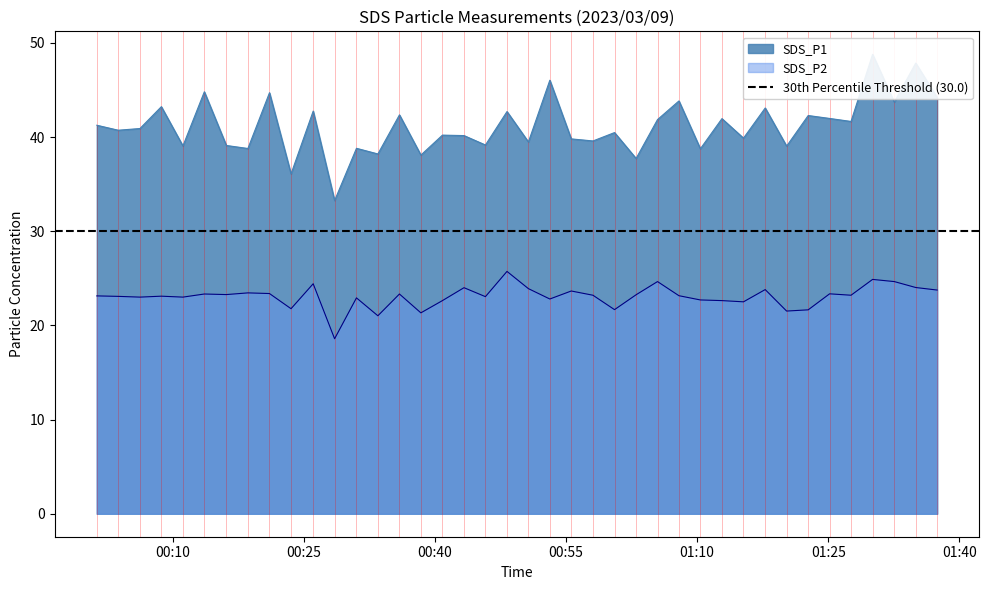

Between 2023/03/09 01:07:55 and 2023/03/09 00:40:52, which is larger?

2023/03/09 01:07:55